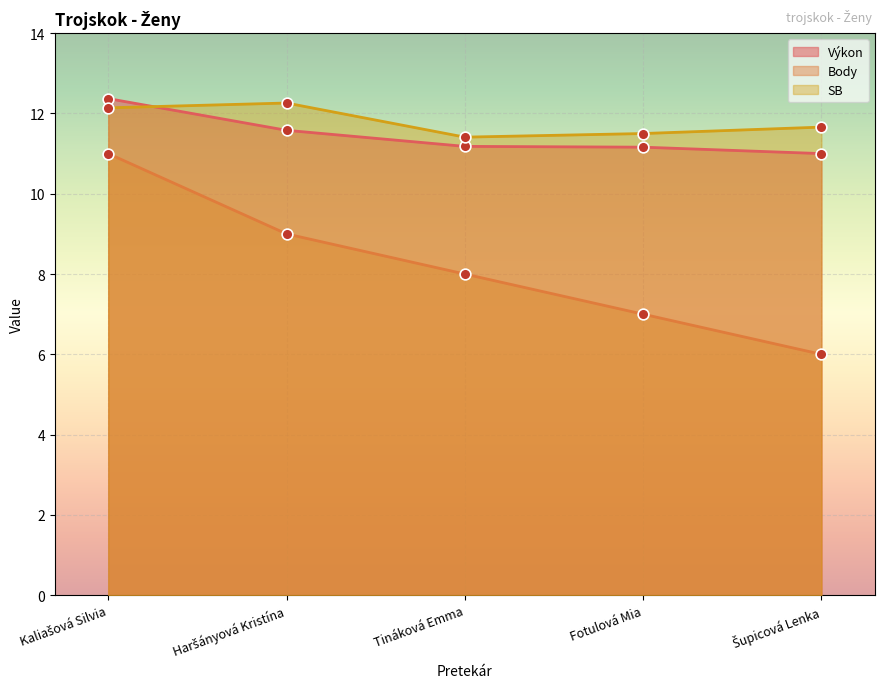

What are all the series names shown in the legend?

Výkon, Body, SB